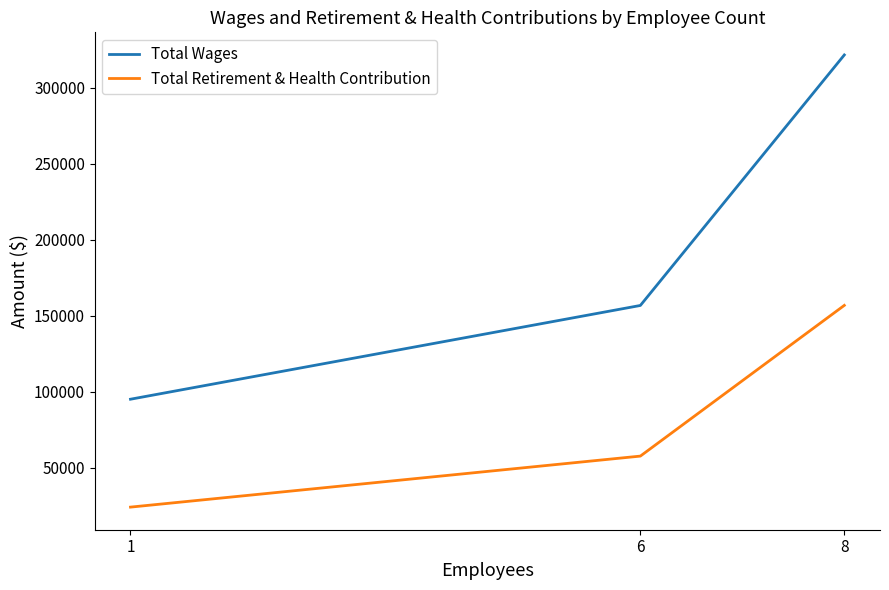

Does the chart have visible grid lines?

No